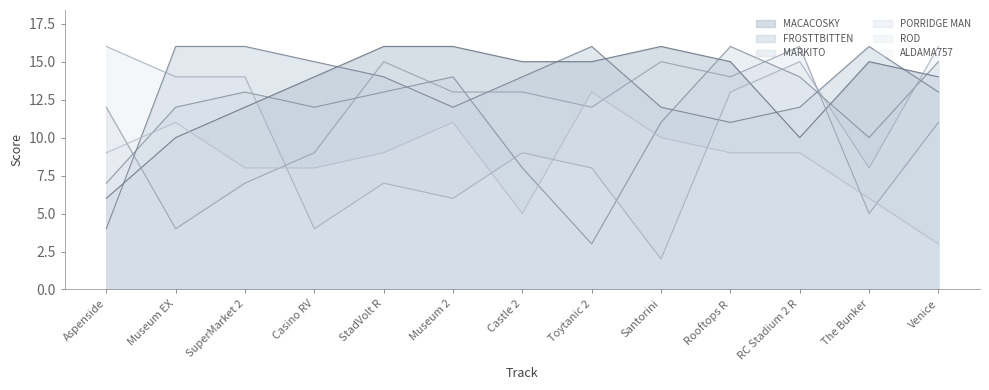

What is the difference between the maximum and minimum values in the MARKITO series?

13